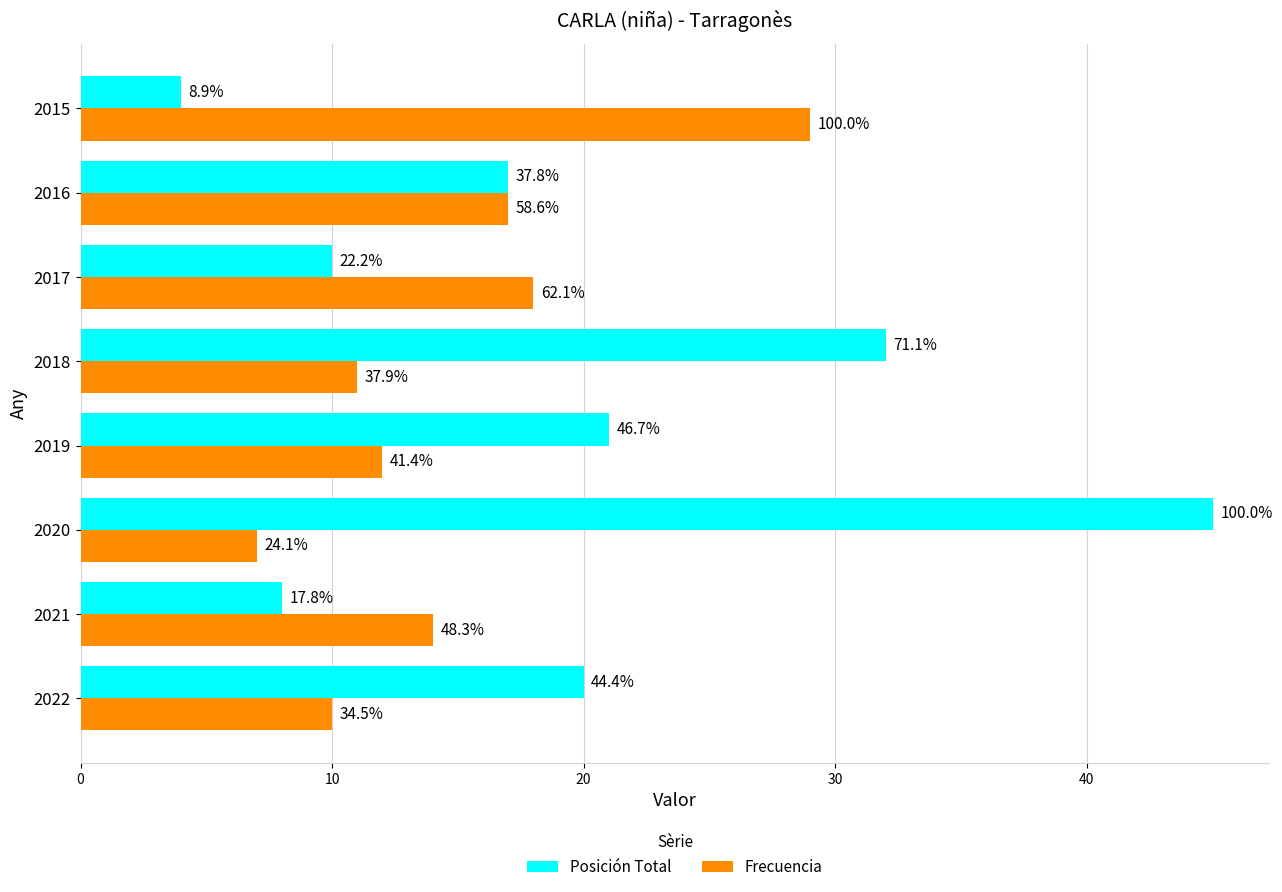

What are all the series names shown in the legend?

Posición Total, Frecuencia